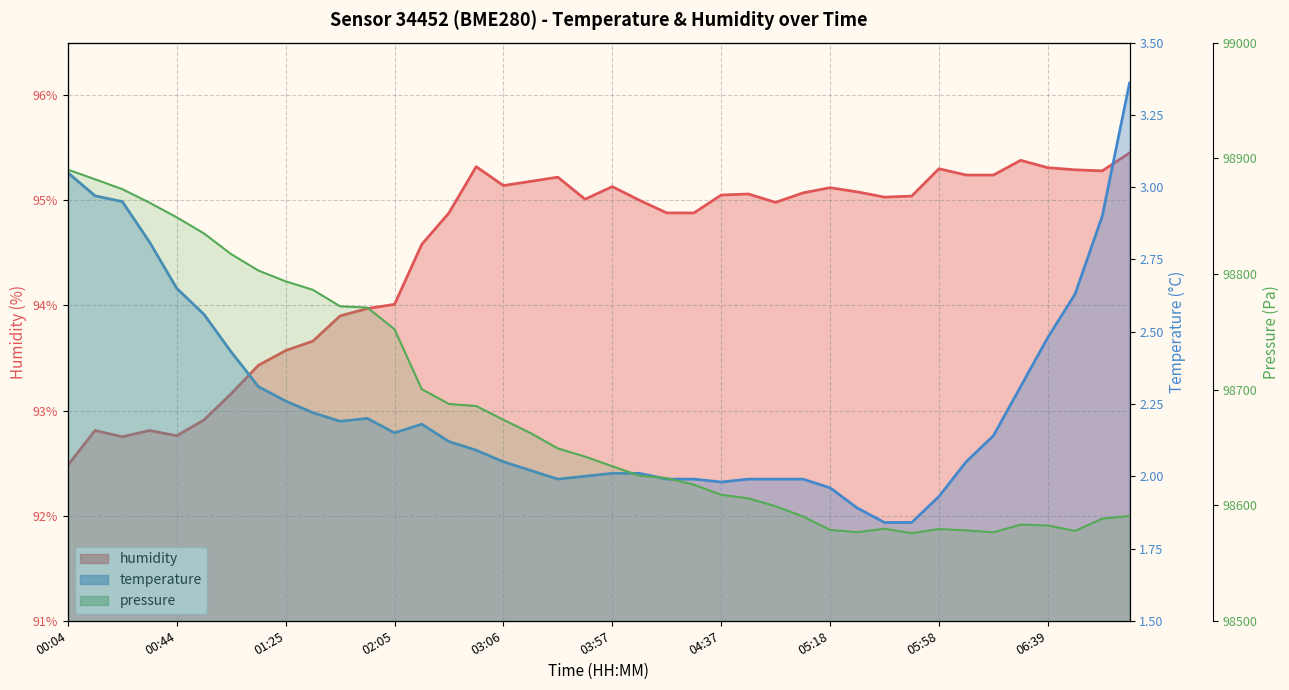

At which category does the chart reach its peak across all series?

07:09